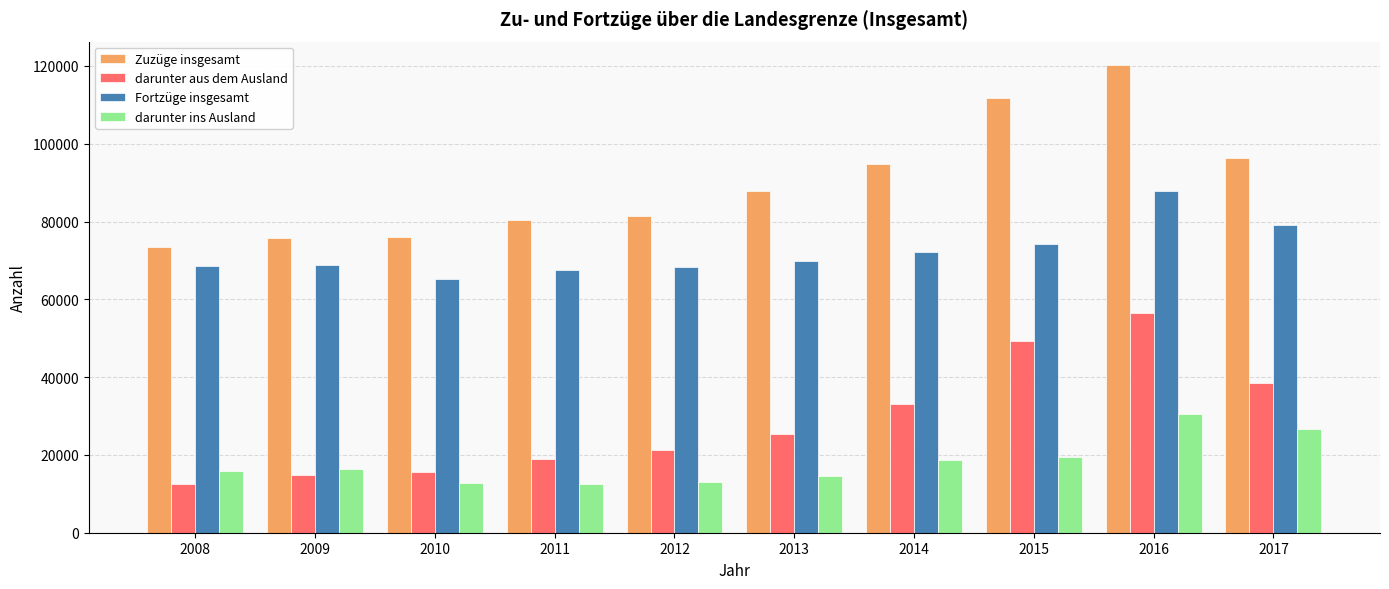

List the series in order of their peak value, lowest first.

darunter ins Ausland, darunter aus dem Ausland, Fortzüge insgesamt, Zuzüge insgesamt